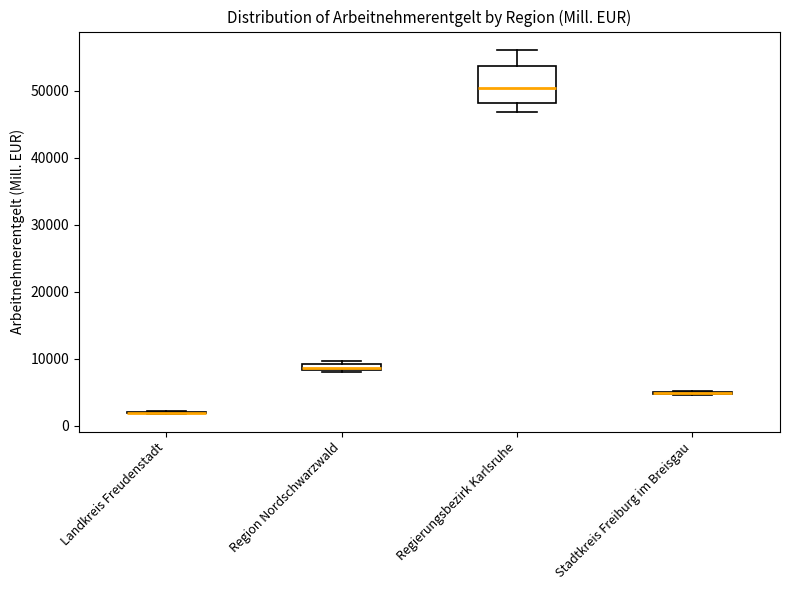

Which box is the tallest, from its lower edge to its upper edge?

Regierungsbezirk Karlsruhe